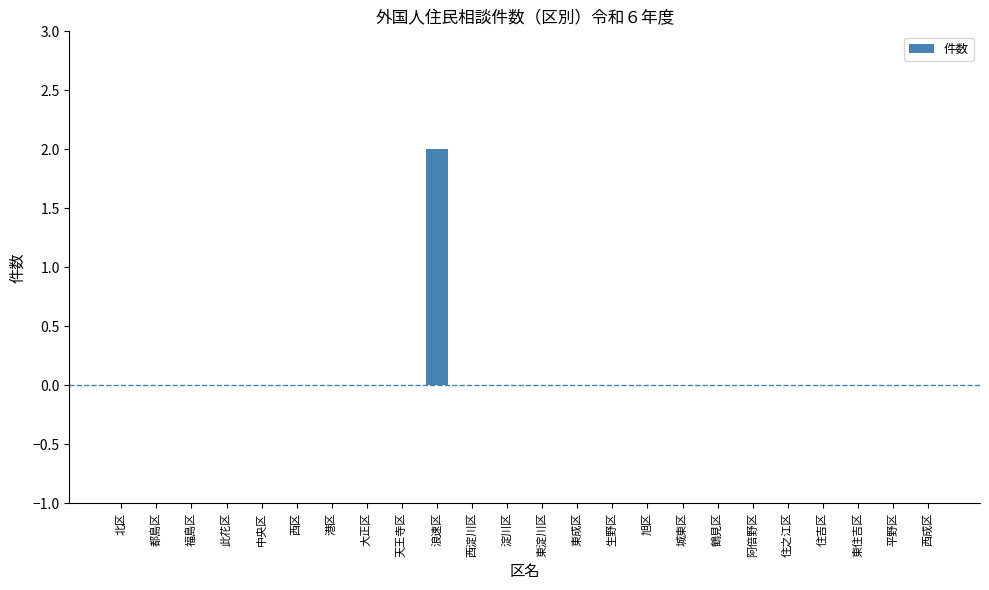

True or false: the data shows 1 at 浪速区.

False